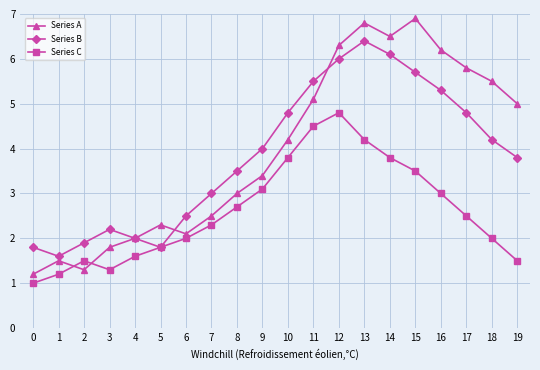

Is it true that Series C equals 2.0 at 6?

True